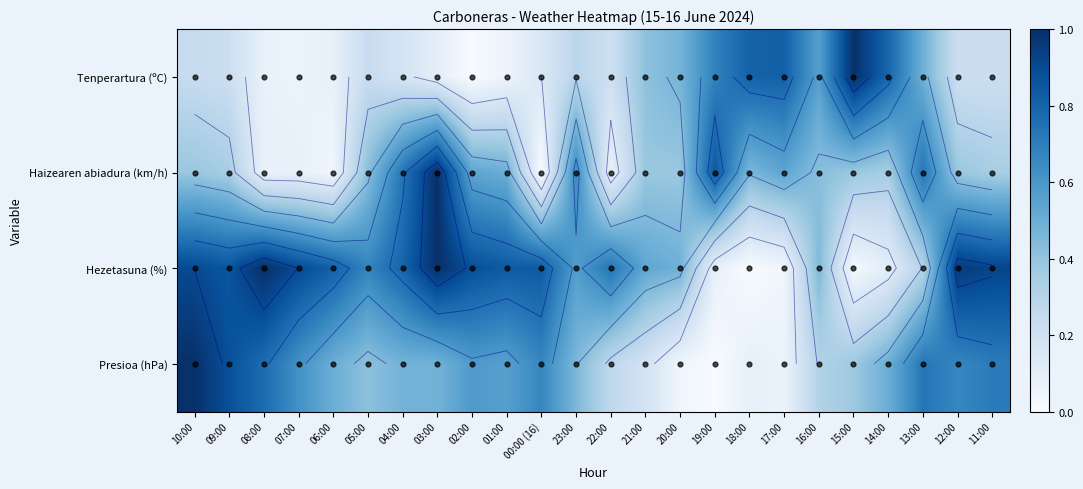

Reading left to right, what are all the values shown in this chart?

Tenperartura (ºC): 0.2	0.2	0.1	0.1	0.1	0.2	0.2	0.1	0.0	0.1	0.1	0.3	0.2	0.4	0.5	0.7	0.8	0.8	0.6	1.0	0.8	0.5	0.2	0.2
Haizearen abiadura (km/h): 0.4	0.3	0.1	0.1	0.0	0.4	0.7	1.0	0.5	0.5	0.0	0.7	0.1	0.4	0.4	0.8	0.5	0.5	0.4	0.4	0.3	0.7	0.4	0.3
Hezetasuna (%): 0.9	0.9	1.0	0.9	0.8	0.7	0.8	1.0	0.9	0.8	0.8	0.6	0.7	0.5	0.5	0.1	0.0	0.0	0.4	0.0	0.1	0.3	1.0	0.9
Presioa (hPa): 1.0	0.9	0.8	0.6	0.5	0.4	0.5	0.5	0.6	0.6	0.7	0.5	0.3	0.2	0.0	0.0	0.1	0.1	0.3	0.4	0.5	0.7	0.7	0.7